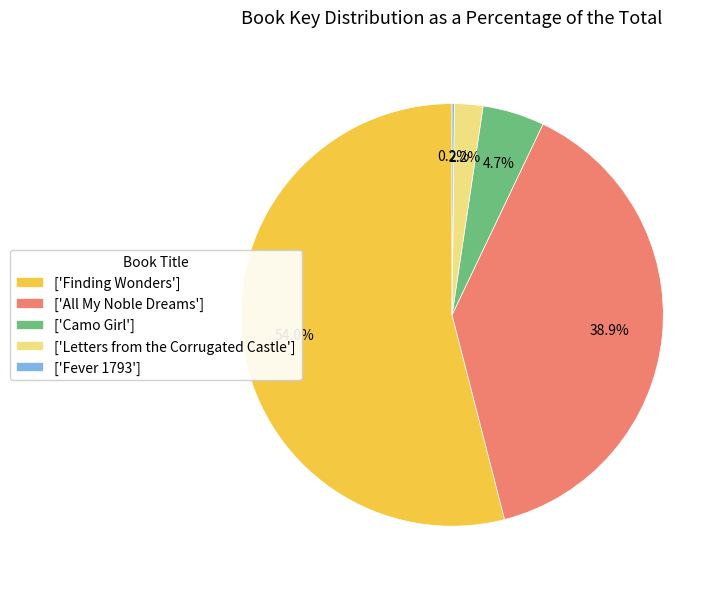

Which slice is the largest?

['Finding Wonders']